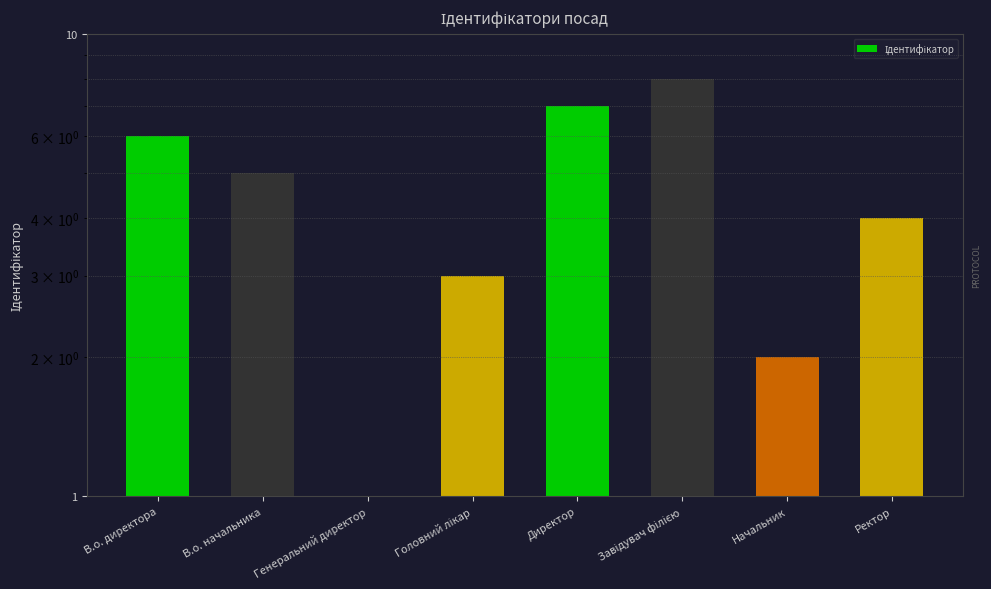

What position from the right is В.о. директора?

8